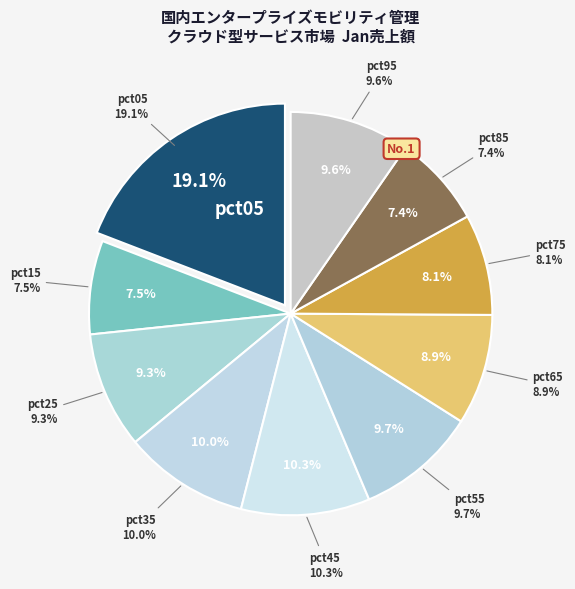

Which has a higher value, pct05 or pct85?

pct05